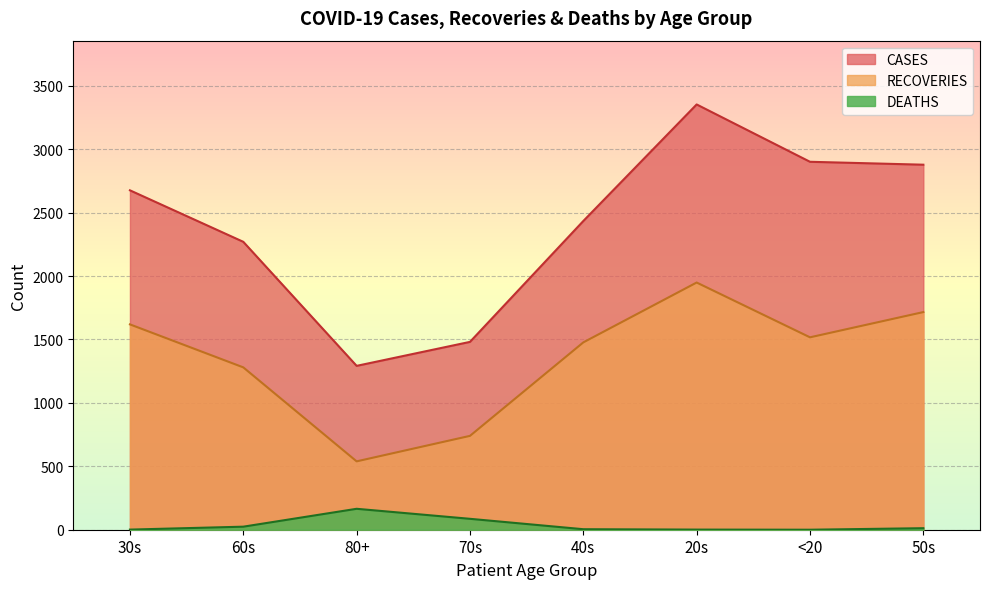

What is the label of the 7th point from the right?

60s